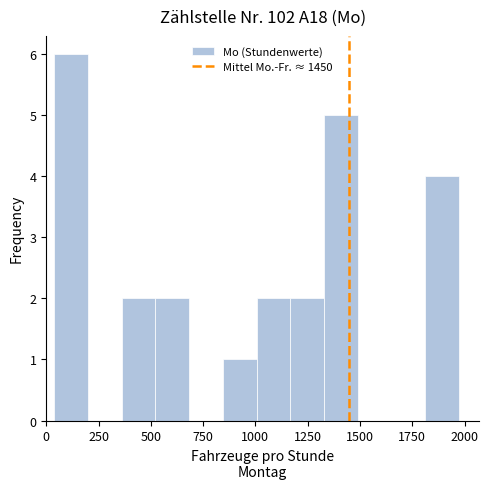

Around what value on the x-axis is the tallest bar? Give the approximate position of its centre, as read against the axis.

100